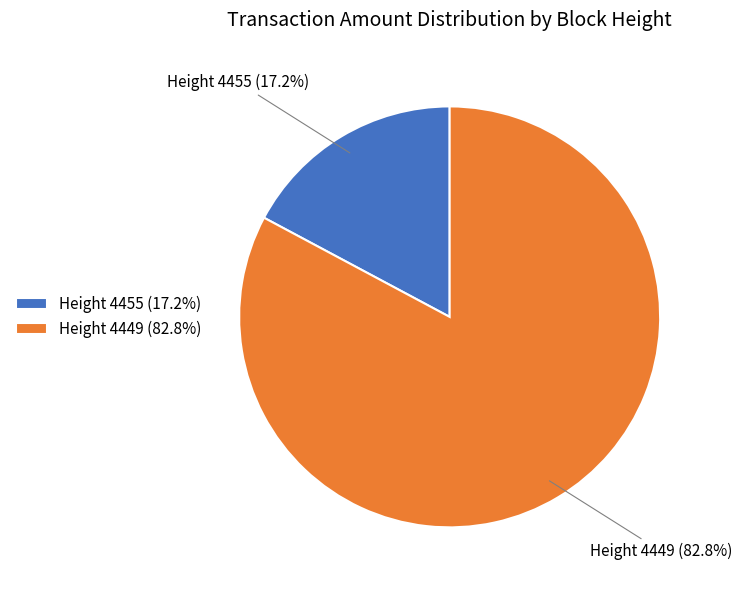

Which has a higher value, Height 4455 (17.2%) or Height 4449 (82.8%)?

Height 4449 (82.8%)